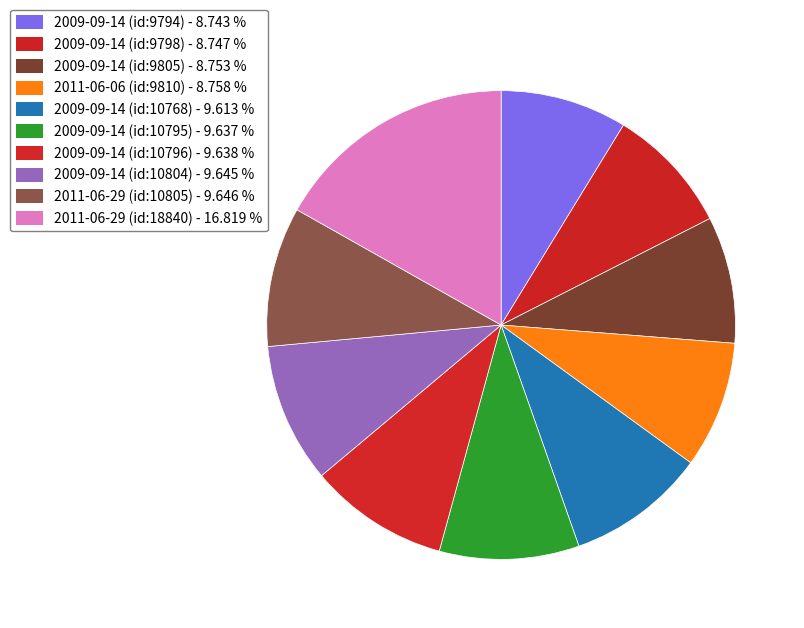

Is it true that 2011-06-06 (id:9810) is 20% of the pie?

False